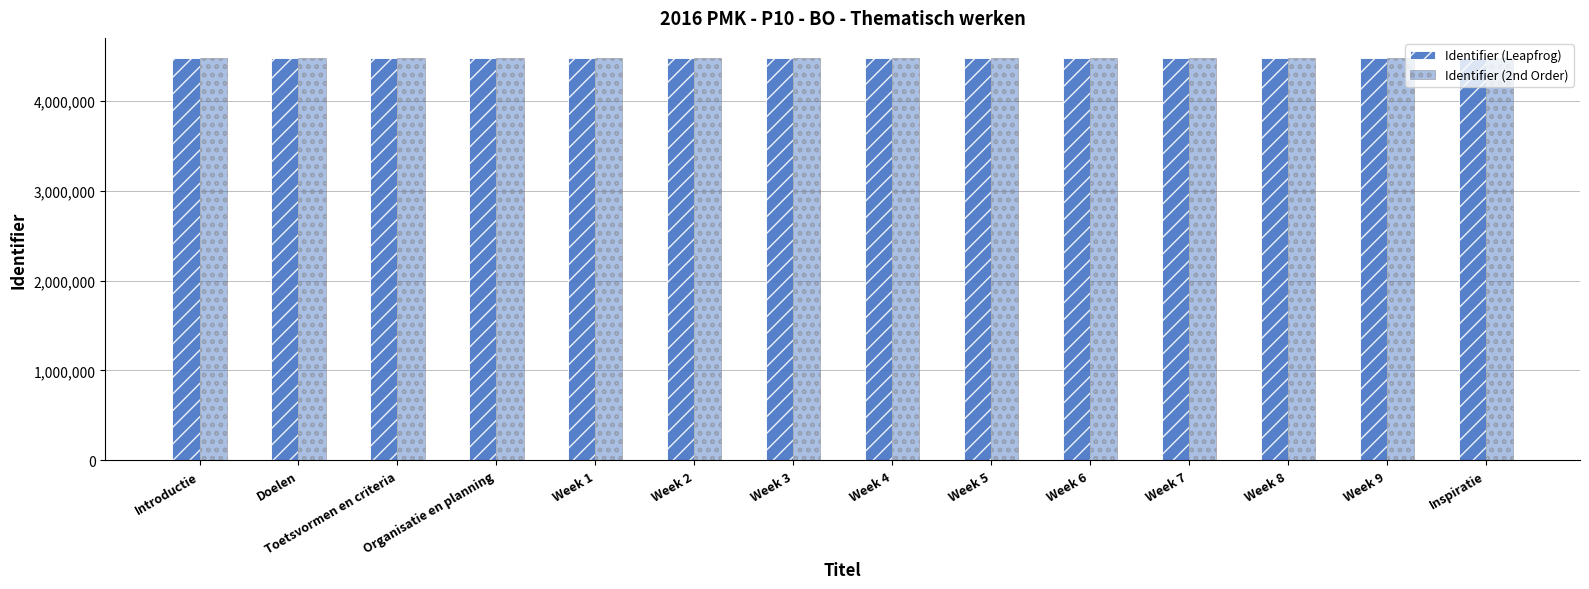

Reading left to right, list all the values displayed in this chart.

Identifier (Leapfrog): Introductie=4477719	Doelen=4477721	Toetsvormen en criteria=4477723	Organisatie en planning=4477725	Week 1=4477726	Week 2=4477728	Week 3=4477730	Week 4=4477732	Week 5=4477734	Week 6=4477736	Week 7=4477738	Week 8=4477740	Week 9=4477742	Inspiratie=4477746
Identifier (2nd Order): Introductie=4477719	Doelen=4477721	Toetsvormen en criteria=4477723	Organisatie en planning=4477725	Week 1=4477726	Week 2=4477728	Week 3=4477730	Week 4=4477732	Week 5=4477734	Week 6=4477736	Week 7=4477738	Week 8=4477740	Week 9=4477742	Inspiratie=4477746